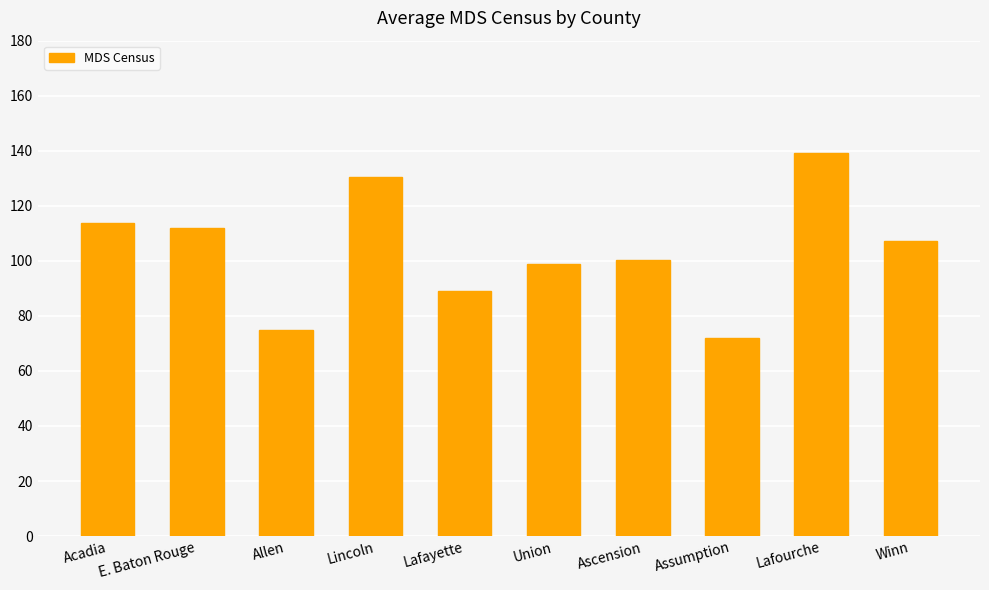

Count the number of data series in this chart.

1